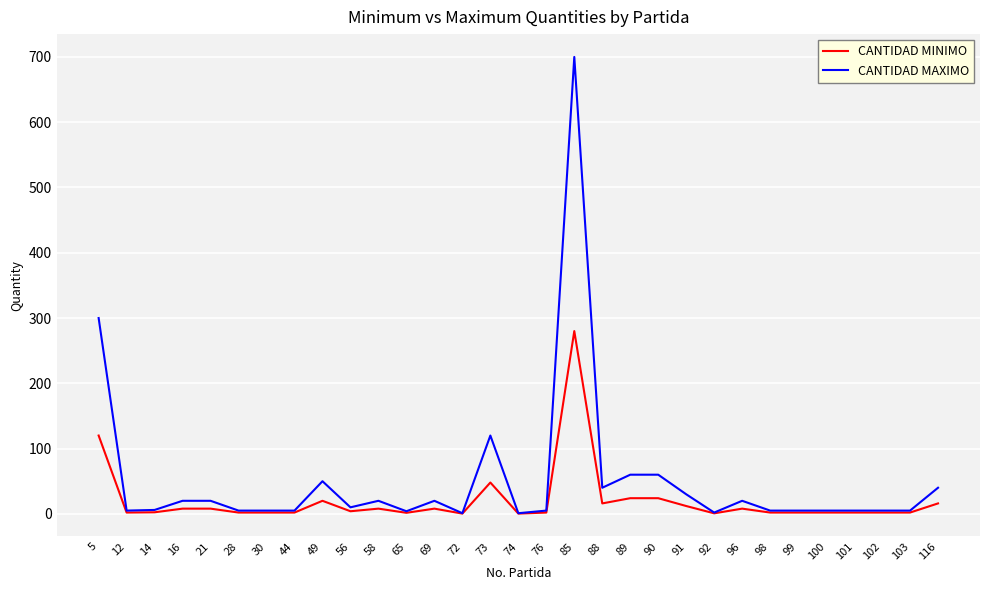

True or false: CANTIDAD MINIMO has a value of 120.0 at 5.

True